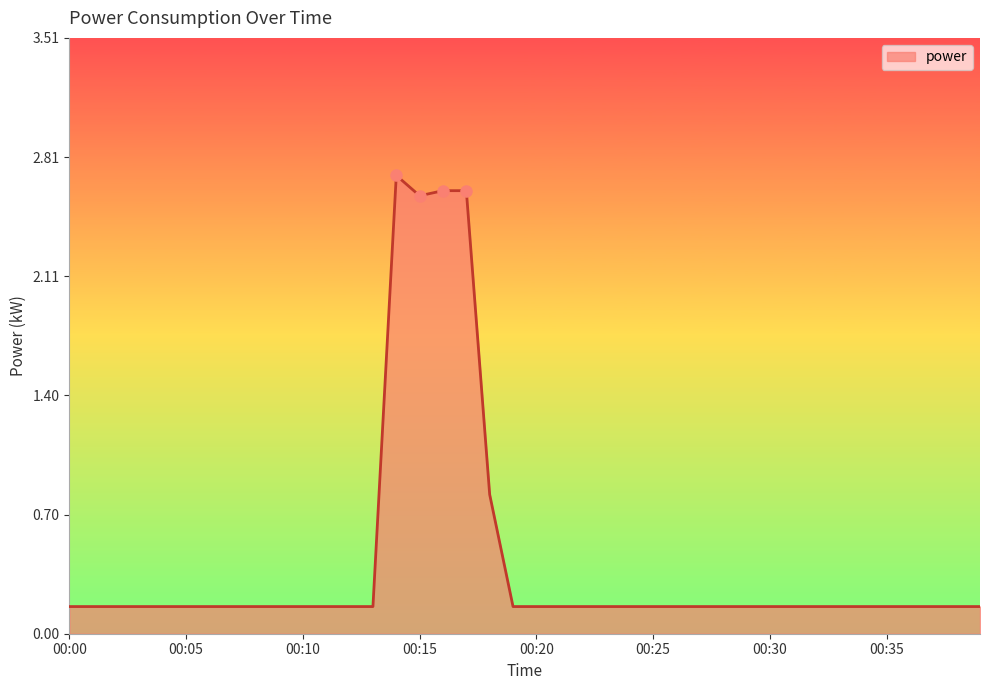

Does the chart display data point markers on the line(s)?

No